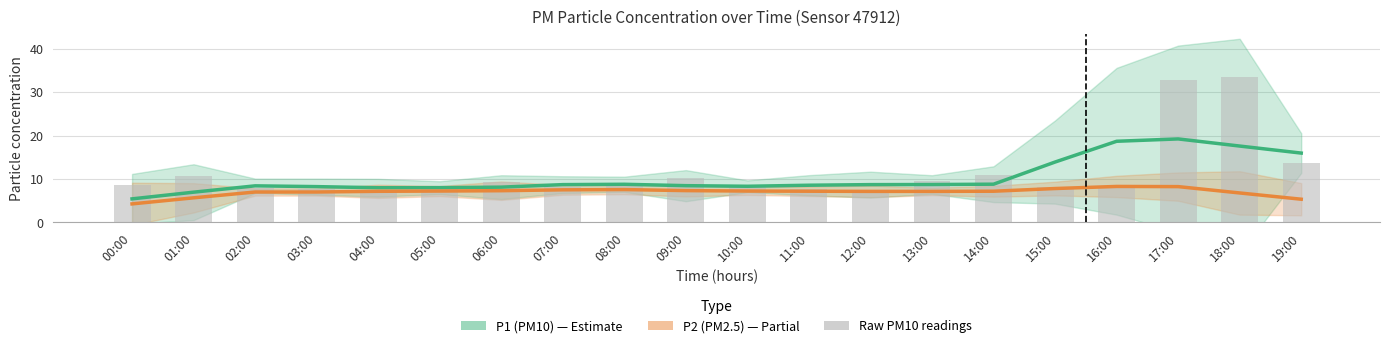

At 12:00, list the series in order from largest to smallest.

P1 (PM10), Raw P1, P2 (PM2.5)